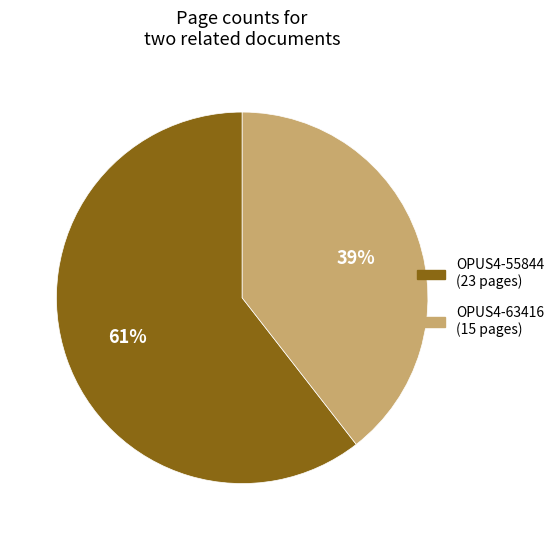

What is the smallest slice in the pie chart?

OPUS4-63416